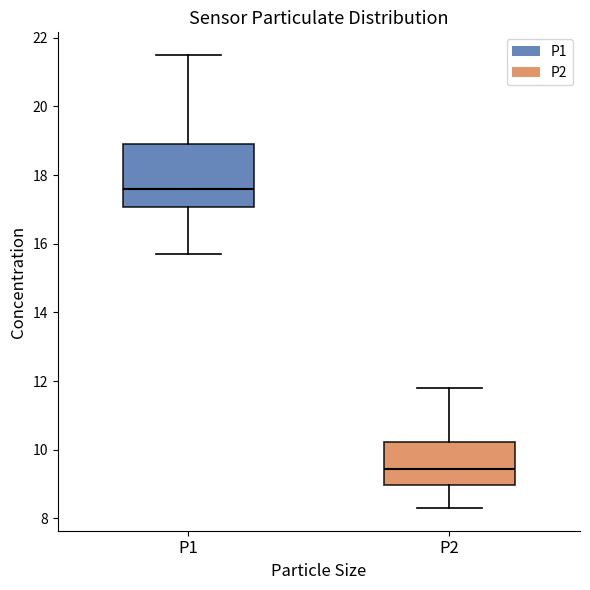

Reading left to right, transcribe this box plot: for each box, give where its median line is, the range the box spans, and where its two whiskers end, as read against the y-axis. The values are not printed on the chart, so give them approximately, as read against the axis.

P1: median 17.6, box 17.0 to 19.0, whiskers 15.8 to 21.6
P2: median 9.4, box 9.0 to 10.2, whiskers 8.4 to 11.8